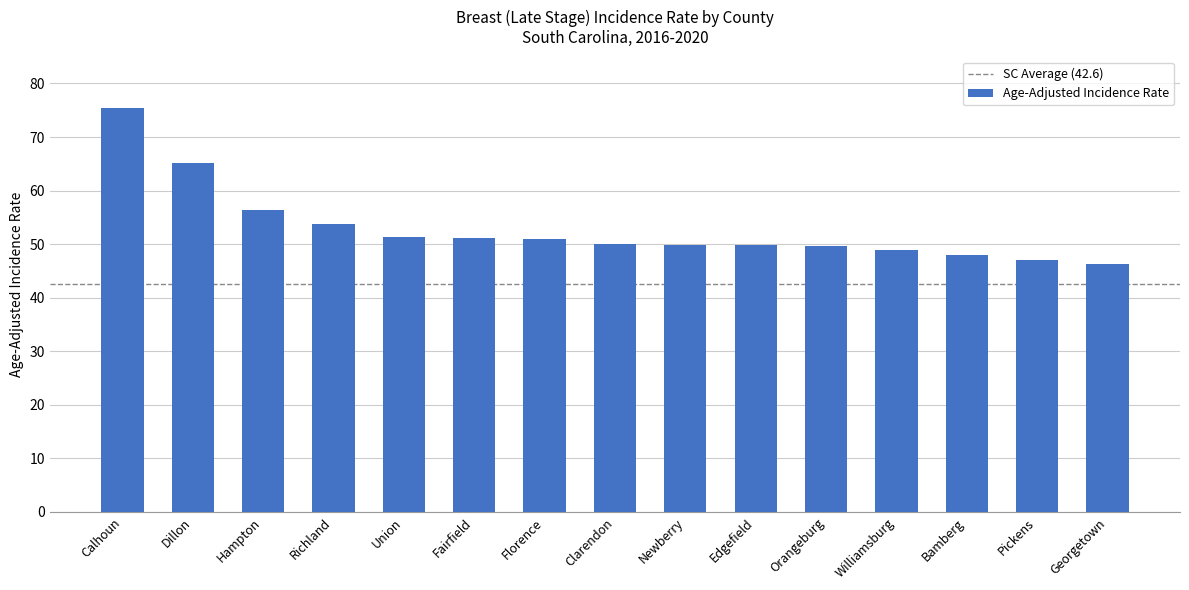

What position from the right is Georgetown?

1